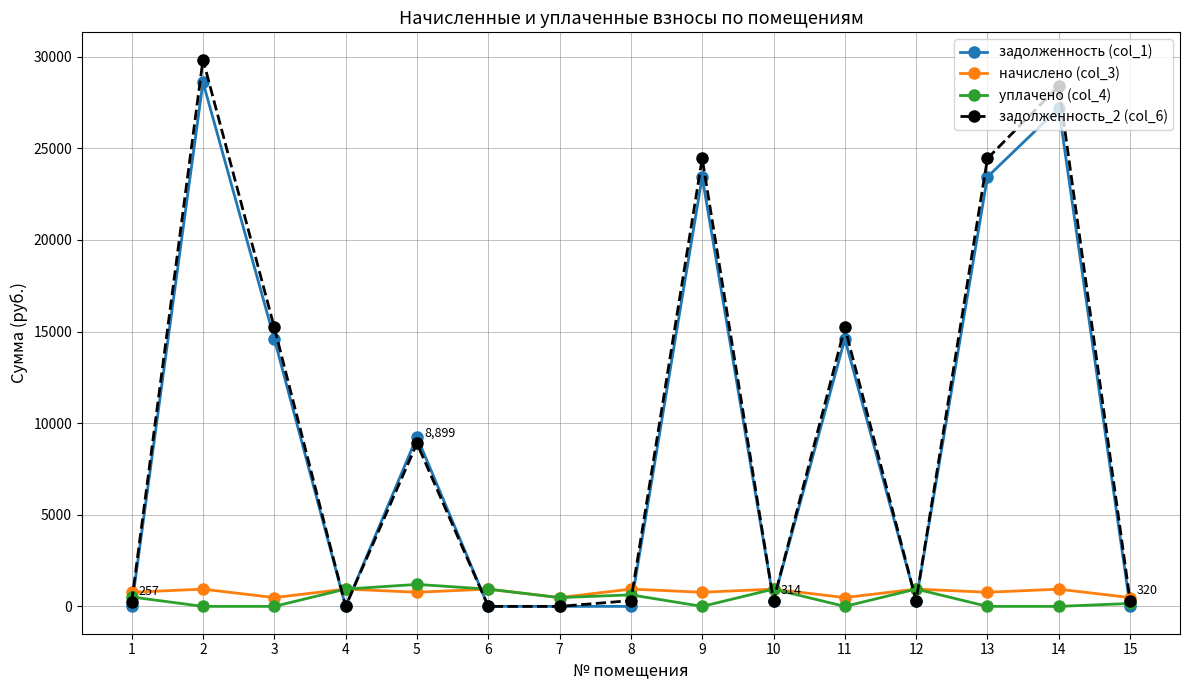

What is the difference between the maximum and minimum values in the задолженность (col_1) series?

28615.0